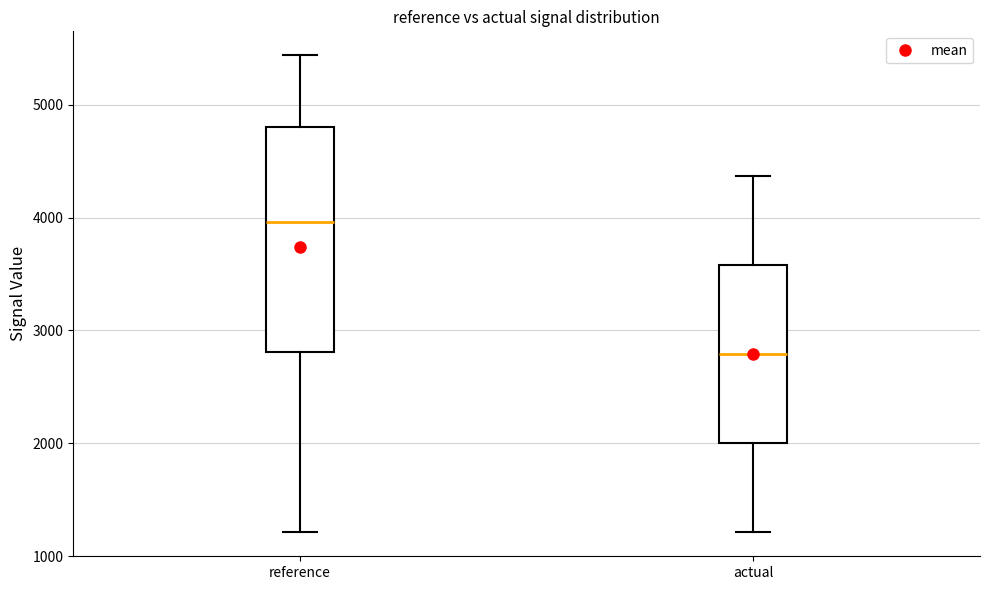

Which box has the highest median line?

reference